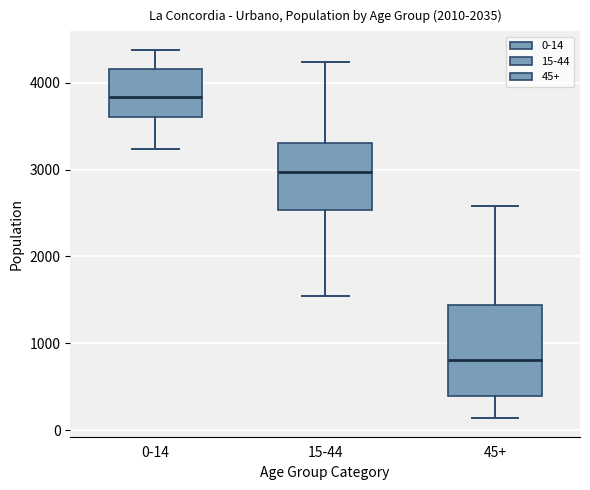

Reading left to right, read every box against the y-axis: the position of its median line, the range the box covers, and the ends of its whiskers. The values are not printed on the chart, so give them approximately, as read against the axis.

0-14: median 3800, box 3600 to 4200, whiskers 3200 to 4400
15-44: median 3000, box 2500 to 3300, whiskers 1500 to 4200
45+: median 800, box 400 to 1400, whiskers 100 to 2600